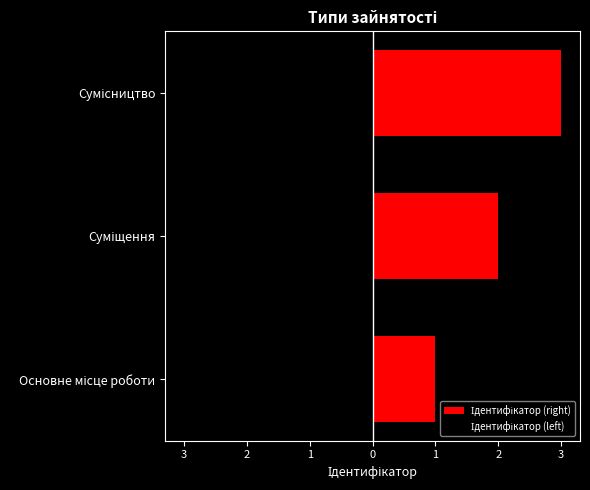

Rank the categories by value from highest to lowest.

Сумісництво, Суміщення, Основне місце роботи